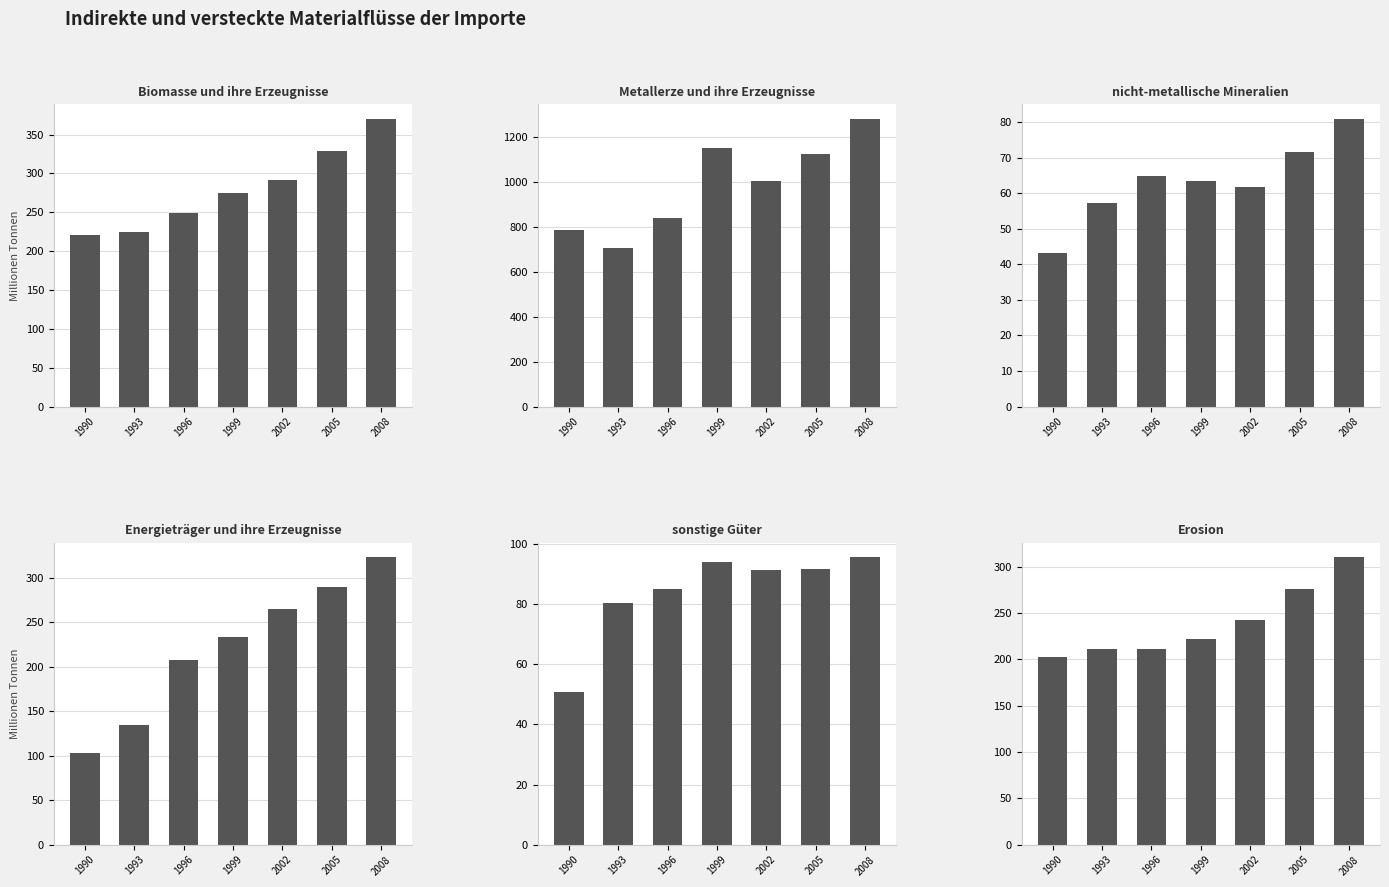

True or false: Energieträger und ihre Erzeugnisse has a value of 102.6 at 1990.

True